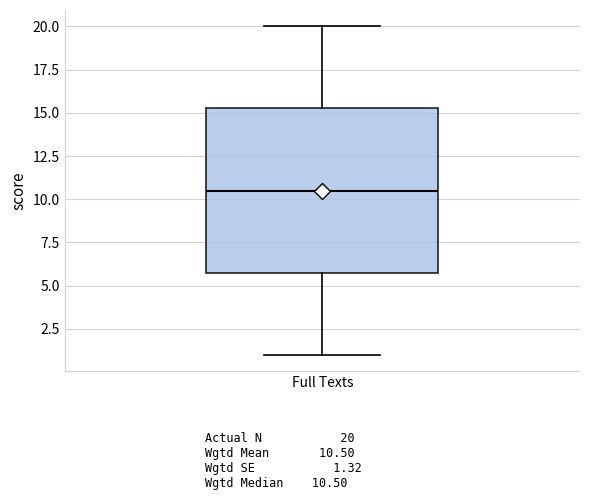

Read this box plot against the y-axis: the position of the median line, the range covered by the box, and the ends of both whiskers. The values are not printed on the chart, so give them approximately, as read against the axis.

median 10.5, box 6.0 to 15.5, whiskers 1.0 to 20.0